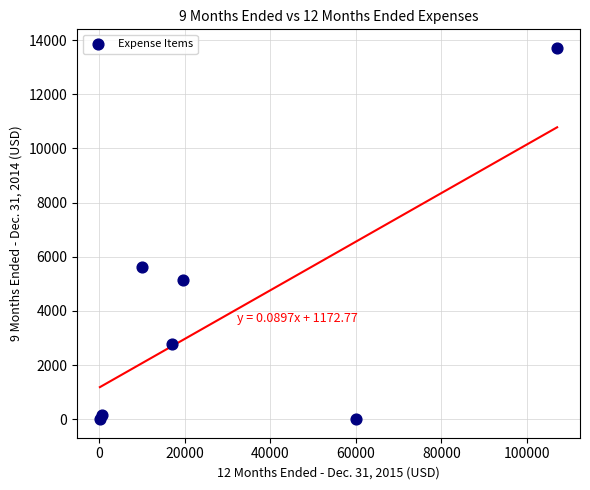

What Y value in the scatter plot is closest to 6855?

5621